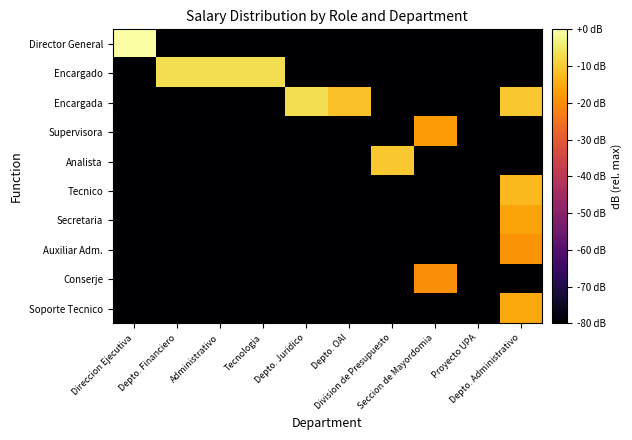

What is the smallest value displayed?

-80.0